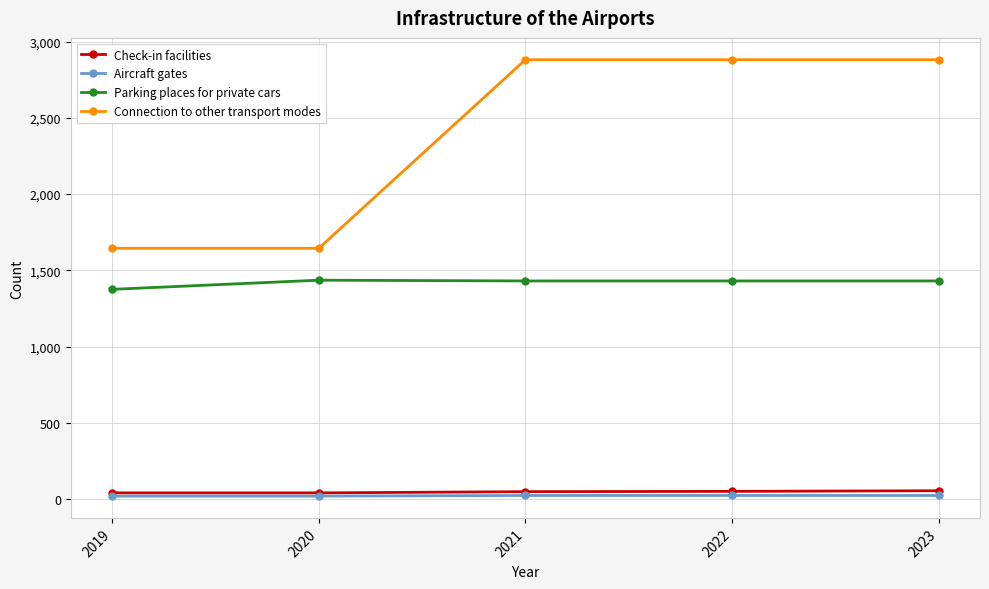

Between 2019 and 2022, which series saw the biggest shift?

Connection to other transport modes